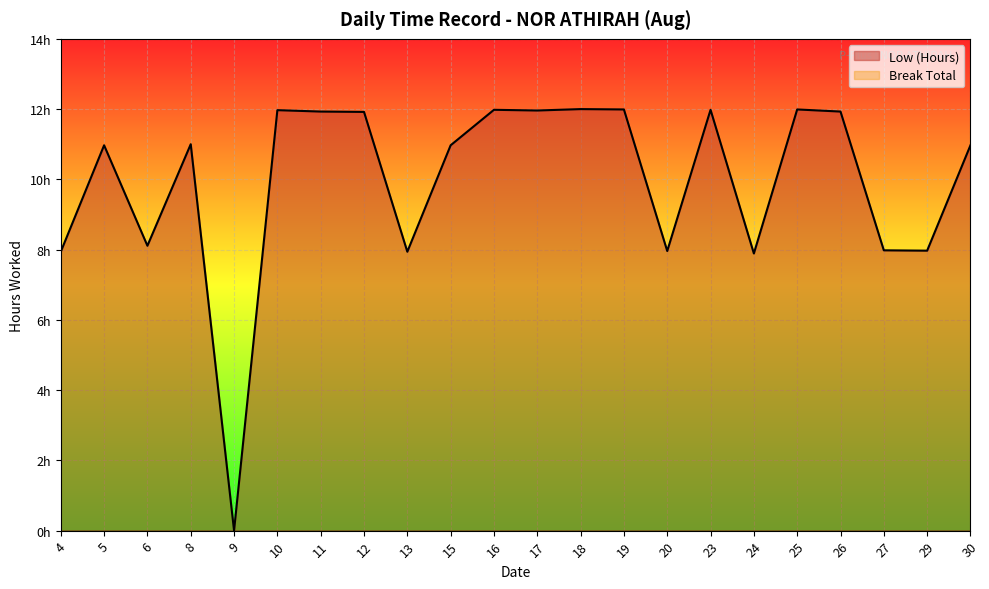

Read the value at 4.

7.9